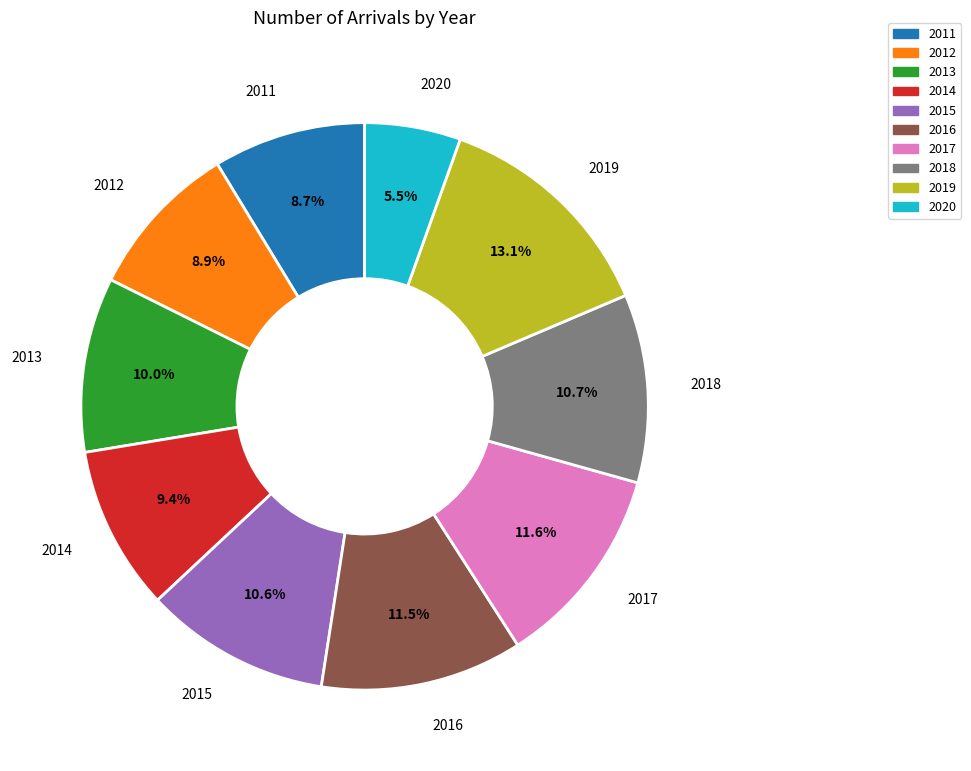

What is the ratio of the value at 2016 to the value at 2015?

1.1